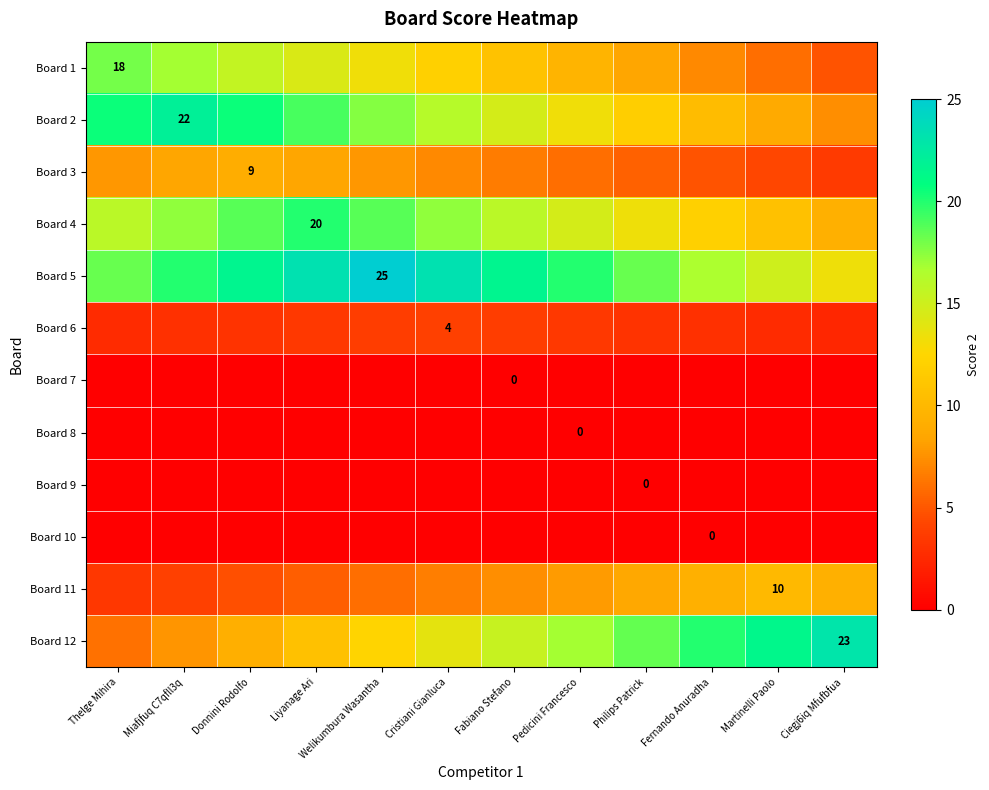

What is the total value across all series at Liyanage Ari?

104.7